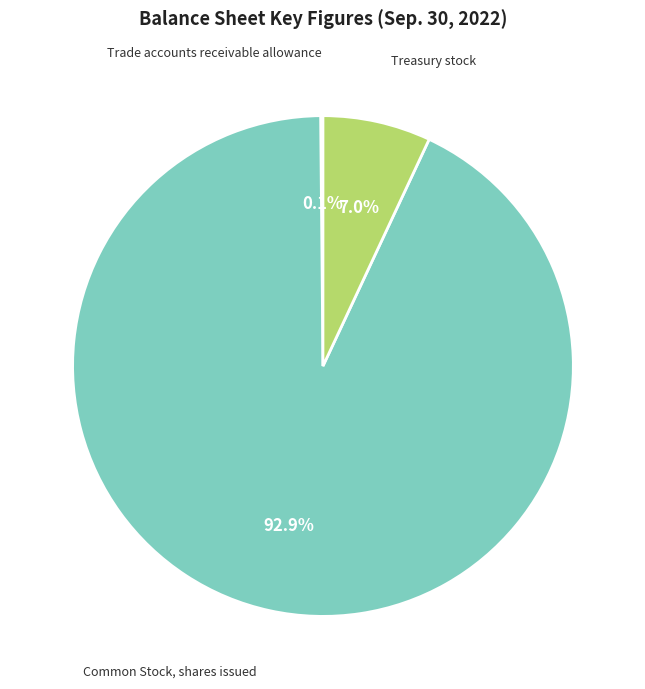

Does any single category account for the majority?

Yes